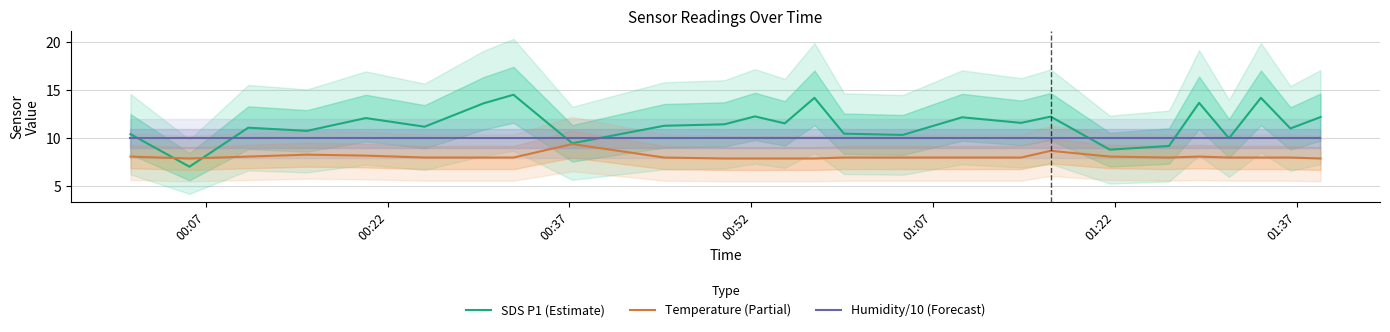

In Temperature (Partial), how many points are lower than both neighbors (excluding endpoints)?

2